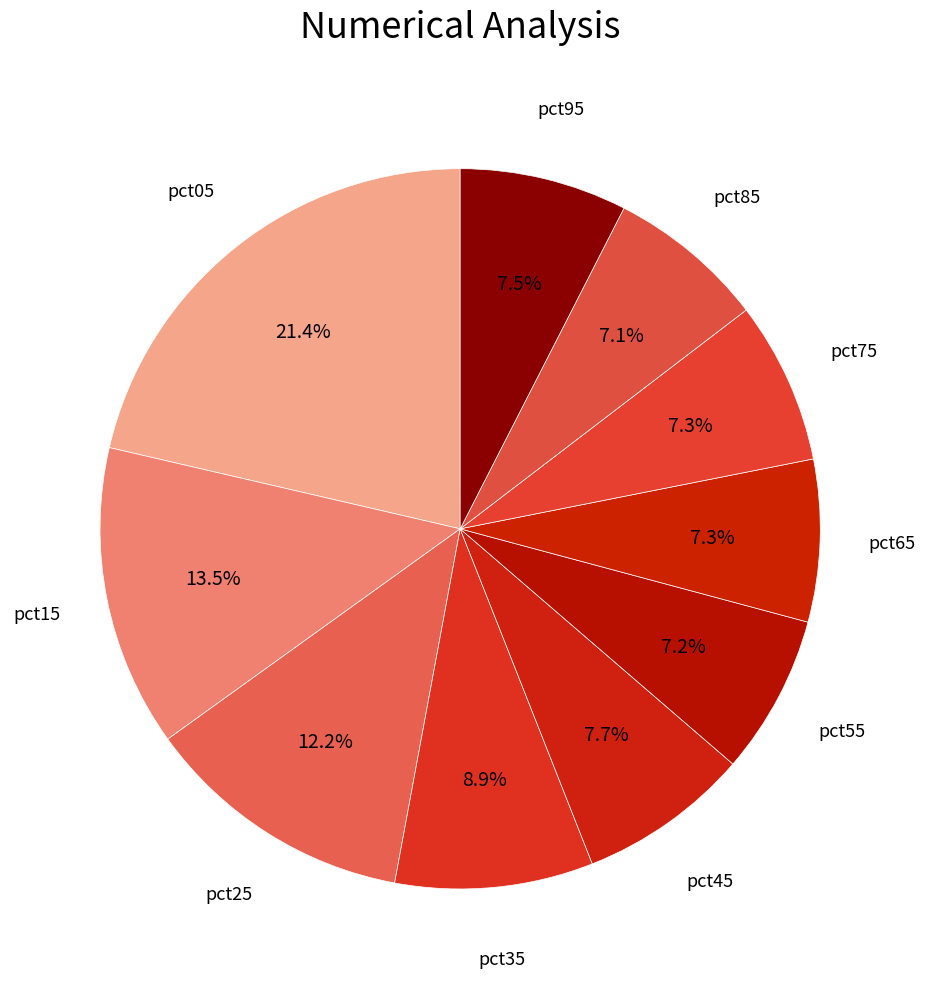

Is there a majority slice in this chart?

No